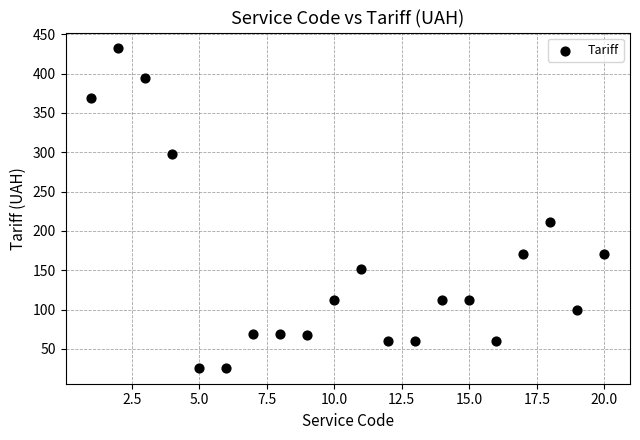

What Y value in the scatter plot is closest to 229?

211